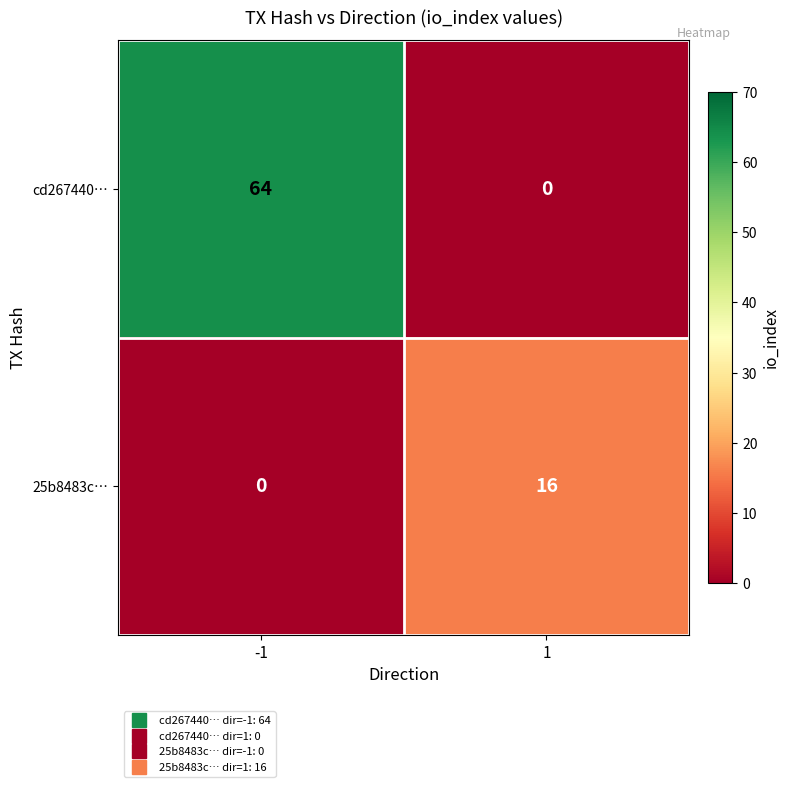

Rank the series by their average value, from lowest to highest.

25b8483c…, cd267440…